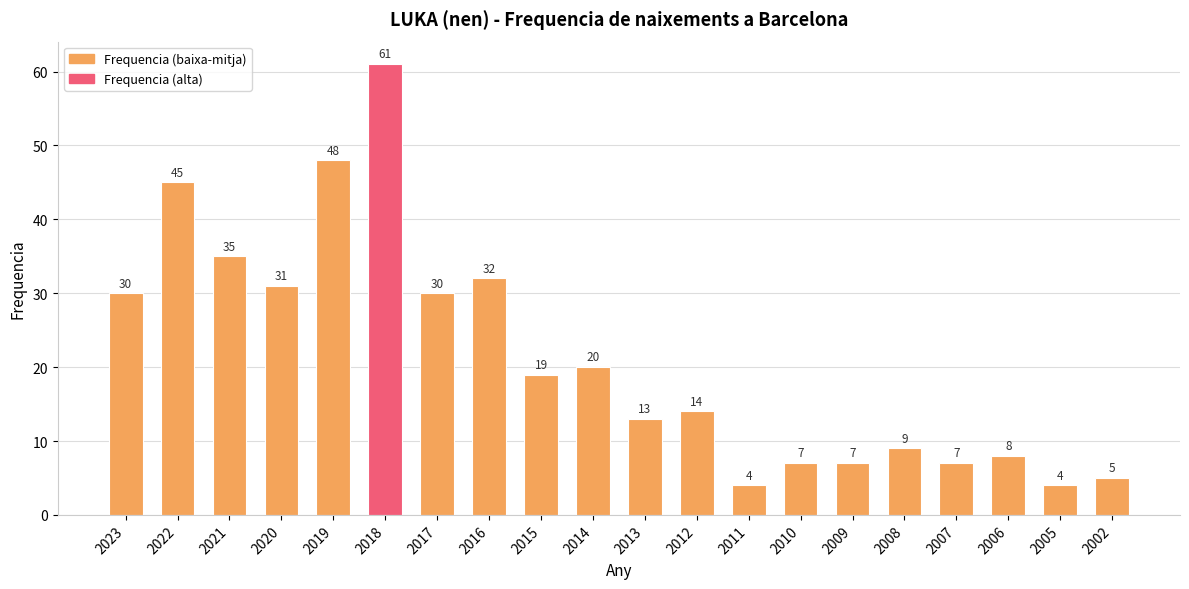

The value at 2012 is 14. True or false?

True